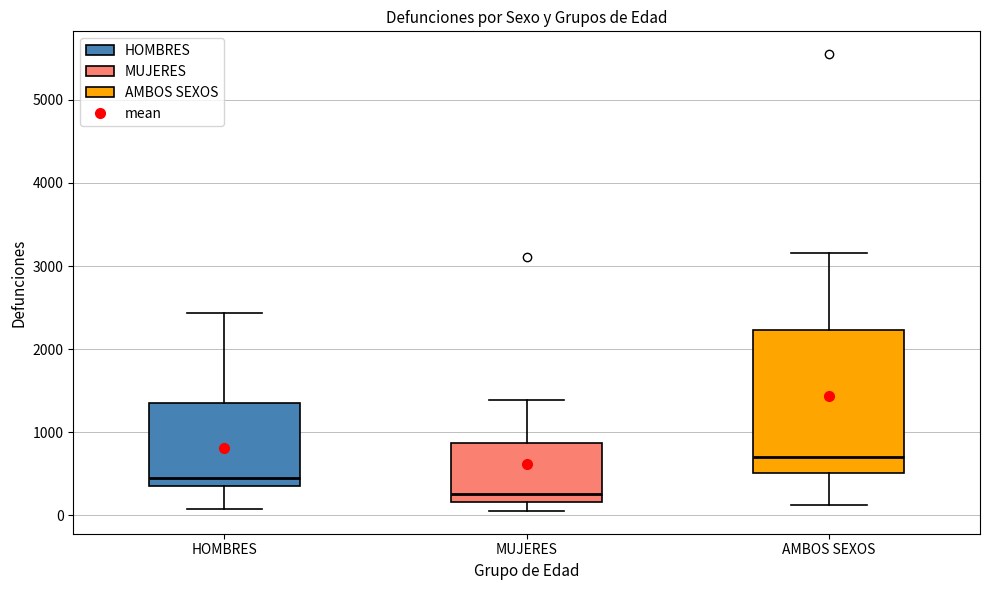

Reading left to right, read every box against the y-axis: the position of its median line, the range the box covers, and the ends of its whiskers. The values are not printed on the chart, so give them approximately, as read against the axis.

HOMBRES: median 400 (just above the box's lower edge), box 400 to 1400, whiskers 100 to 2400
MUJERES: median 300, box 200 to 900, whiskers 100 to 1400
AMBOS SEXOS: median 700, box 500 to 2200, whiskers 100 to 3200